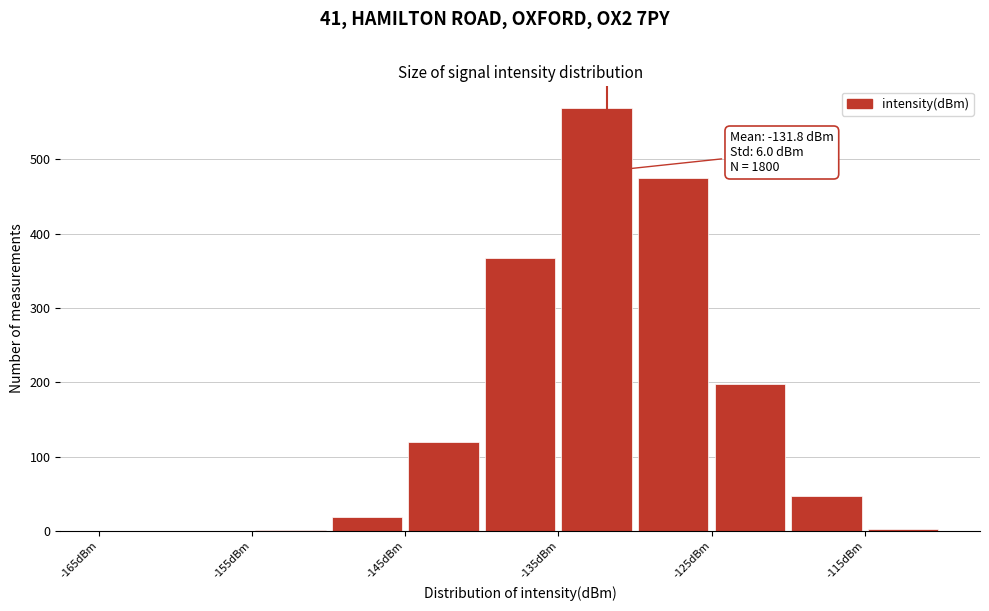

Which range on the x-axis has the tallest bar?

-135 to -130